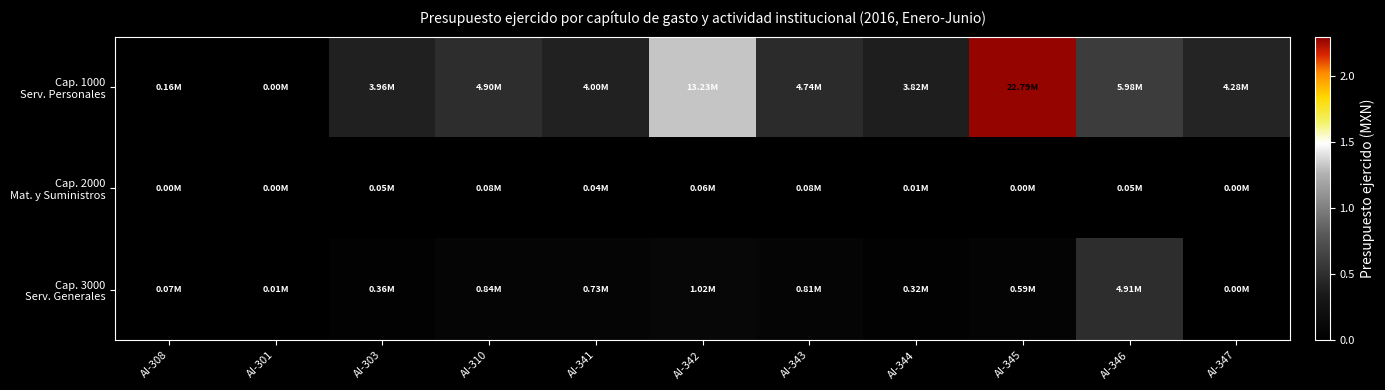

At how many categories does at least one series exceed 3749619?

9